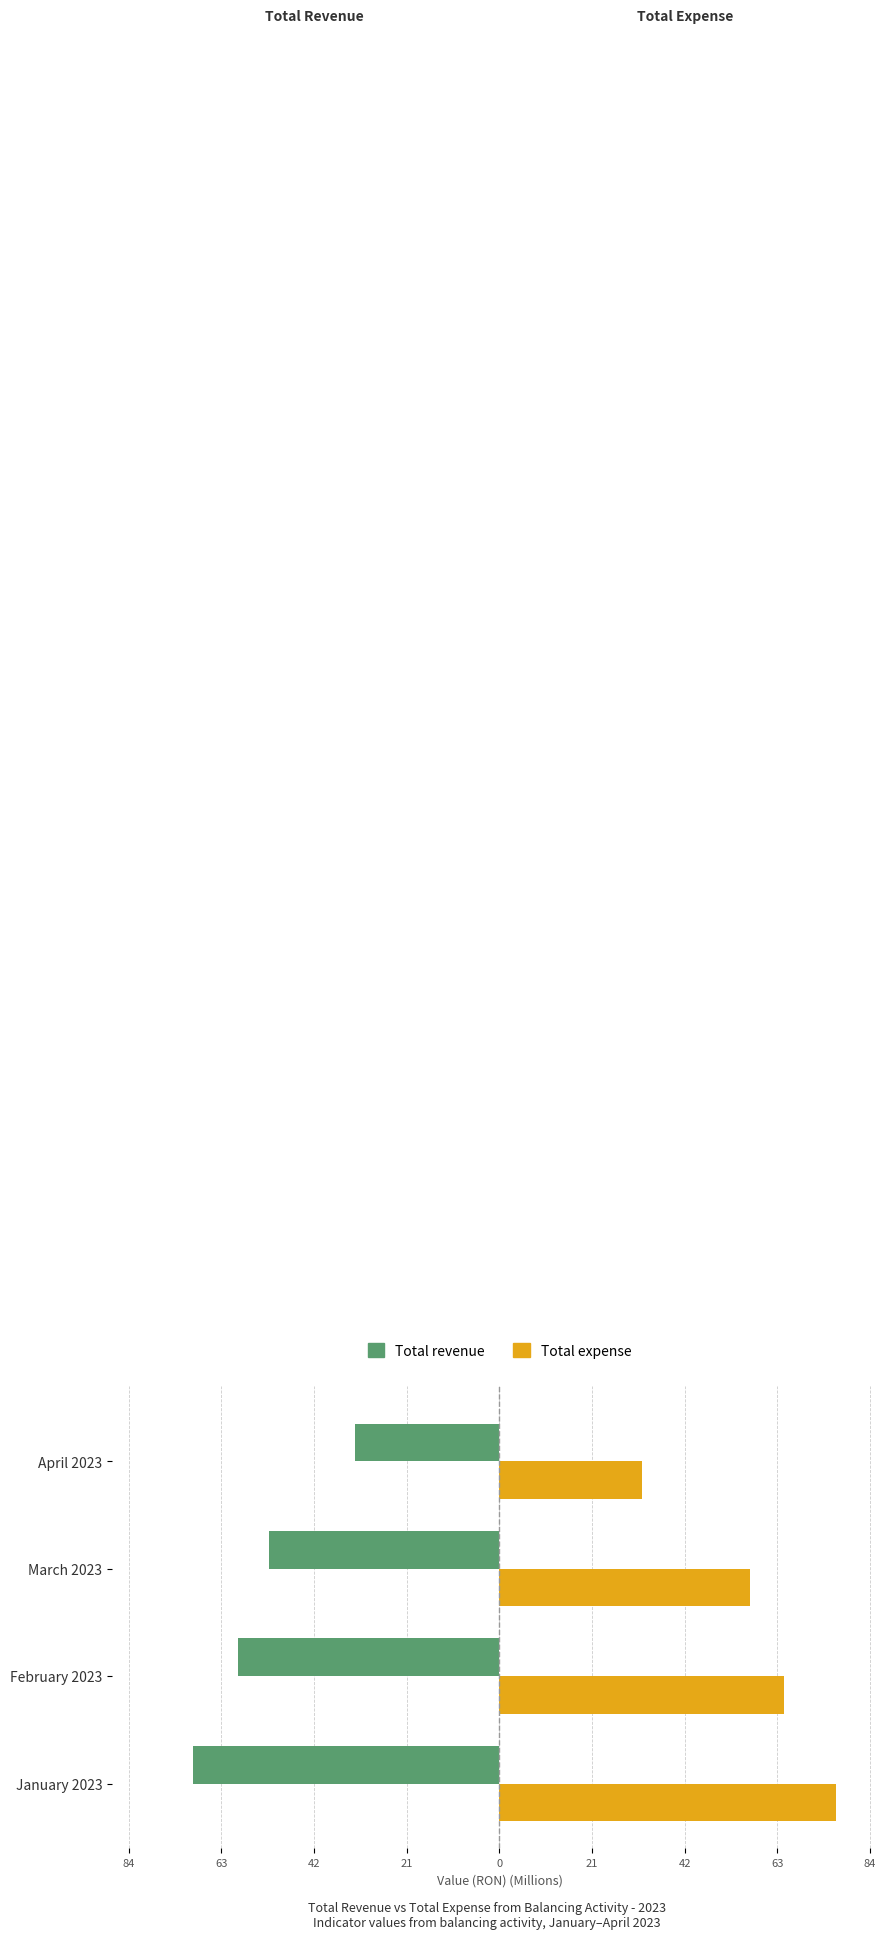

What are all the series names shown in the legend?

Total revenue, Total expense